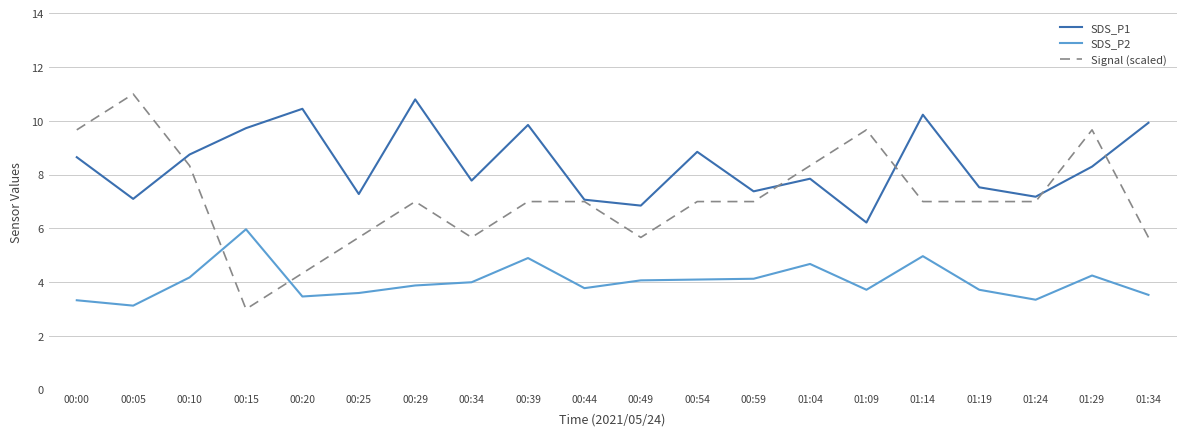

Where is the first local minimum for SDS_P2?

00:05